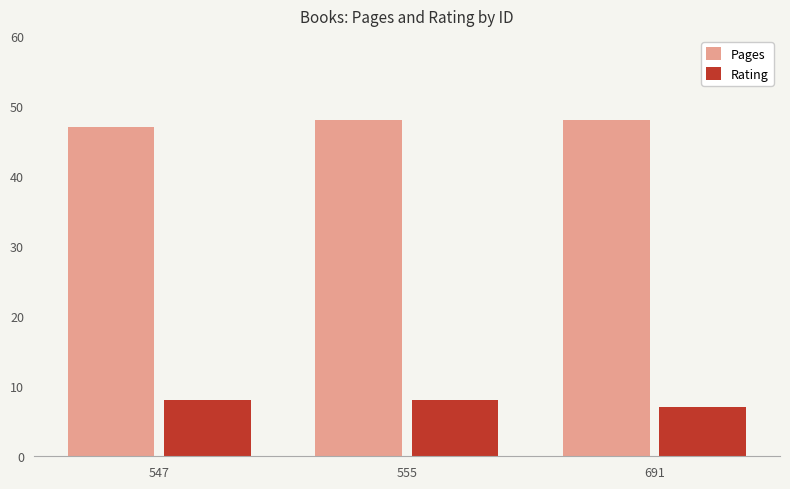

What is the difference between the highest and lowest values at 547?

39